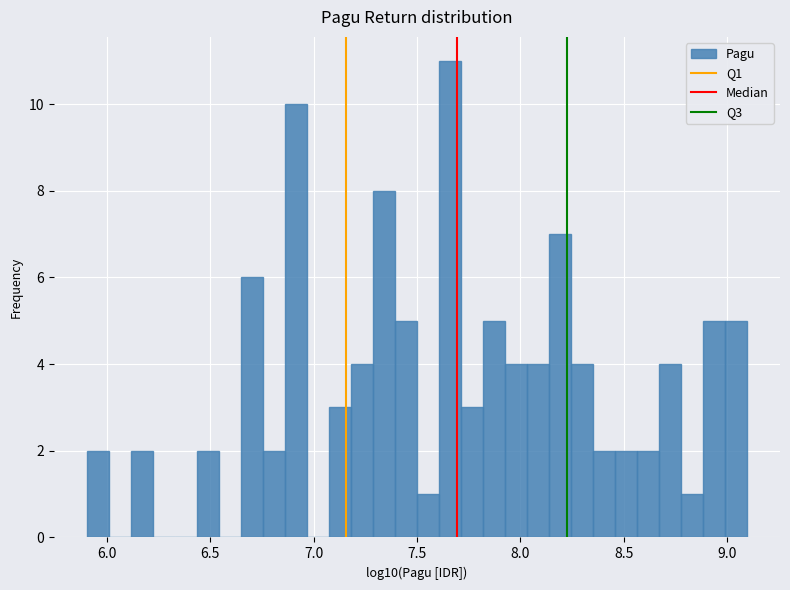

Read against the x-axis, roughly where is the centre of the tallest bar?

7.65